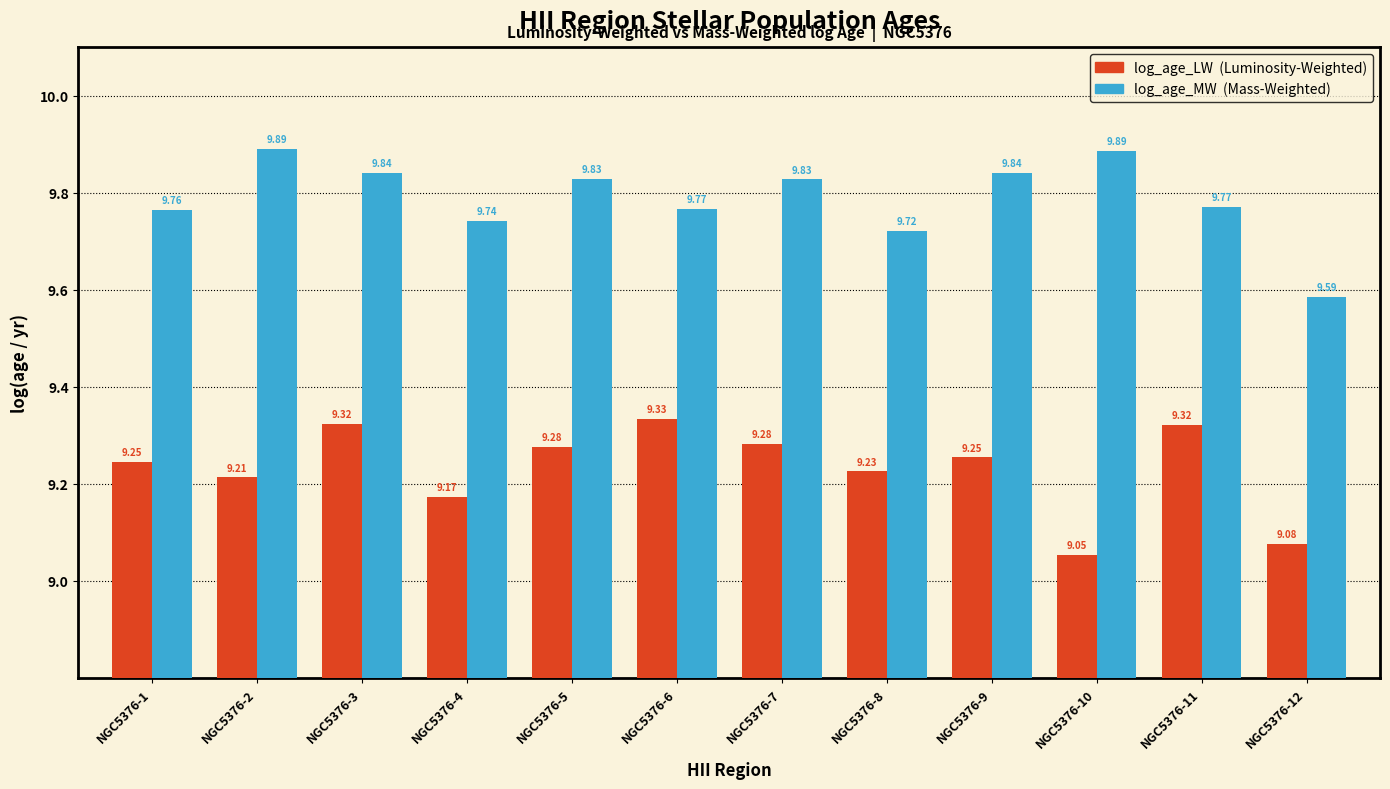

At which category is the sum across all series the highest?

NGC5376-3